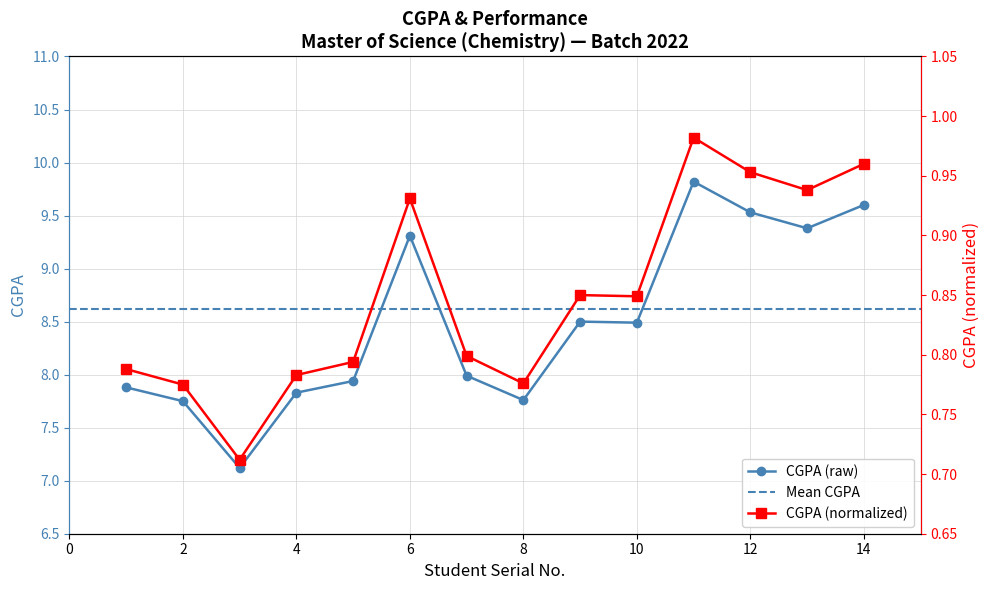

Where is the first local maximum for CGPA (raw)?

6